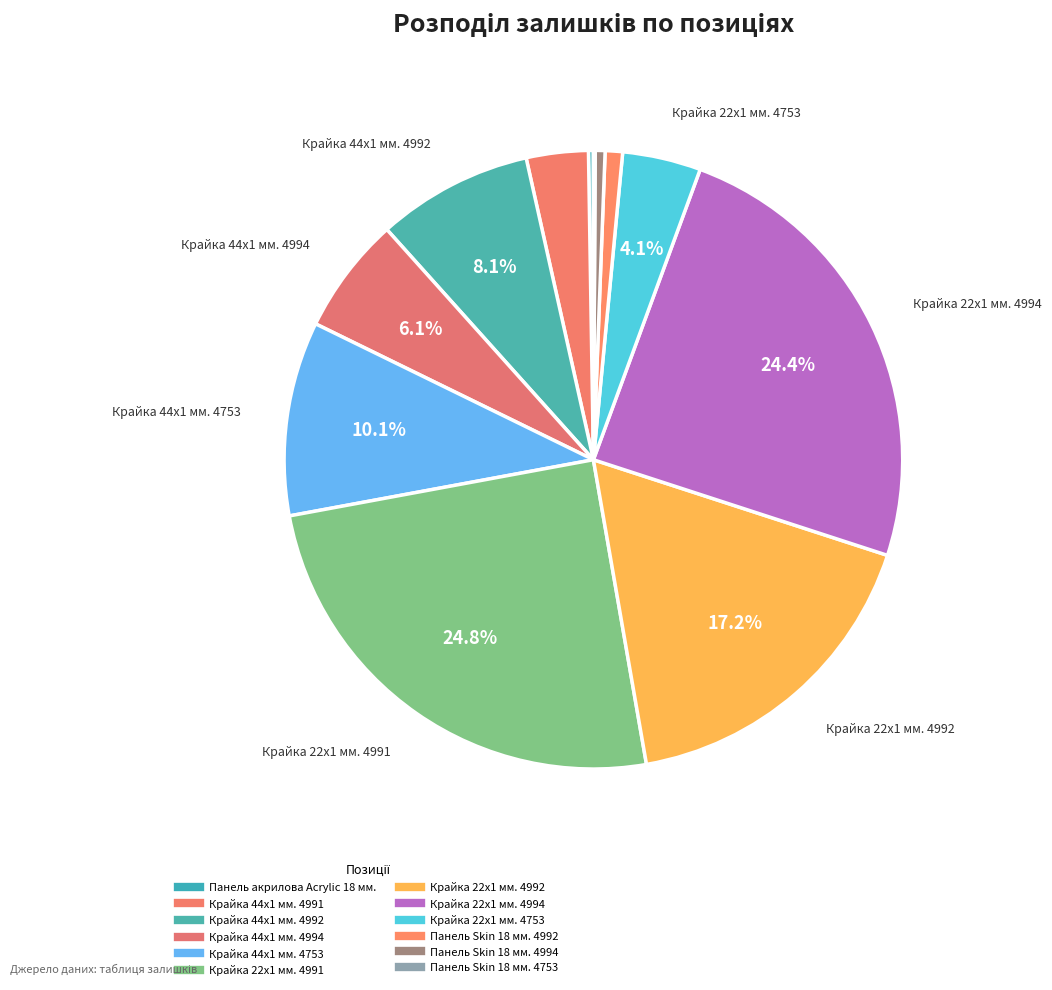

How many slices are in this pie chart?

12